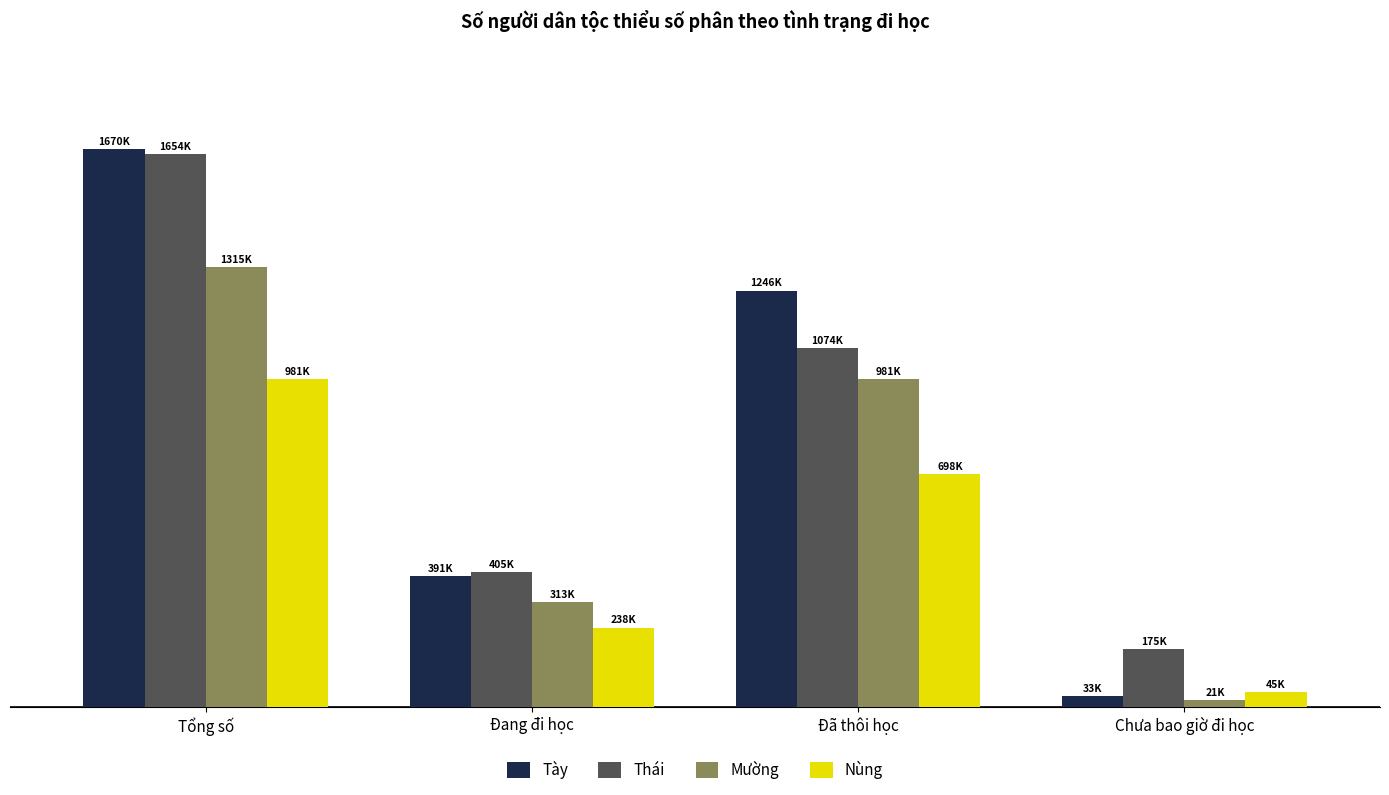

Are the bars grouped side by side (vs. stacked)?

Yes